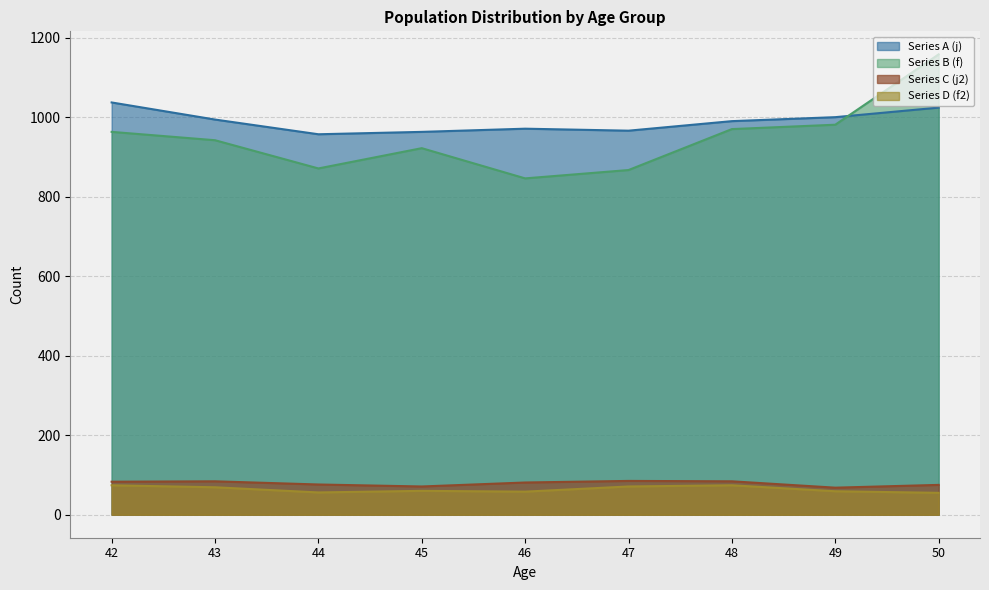

What is the average value of the Series D (f2) series?

64